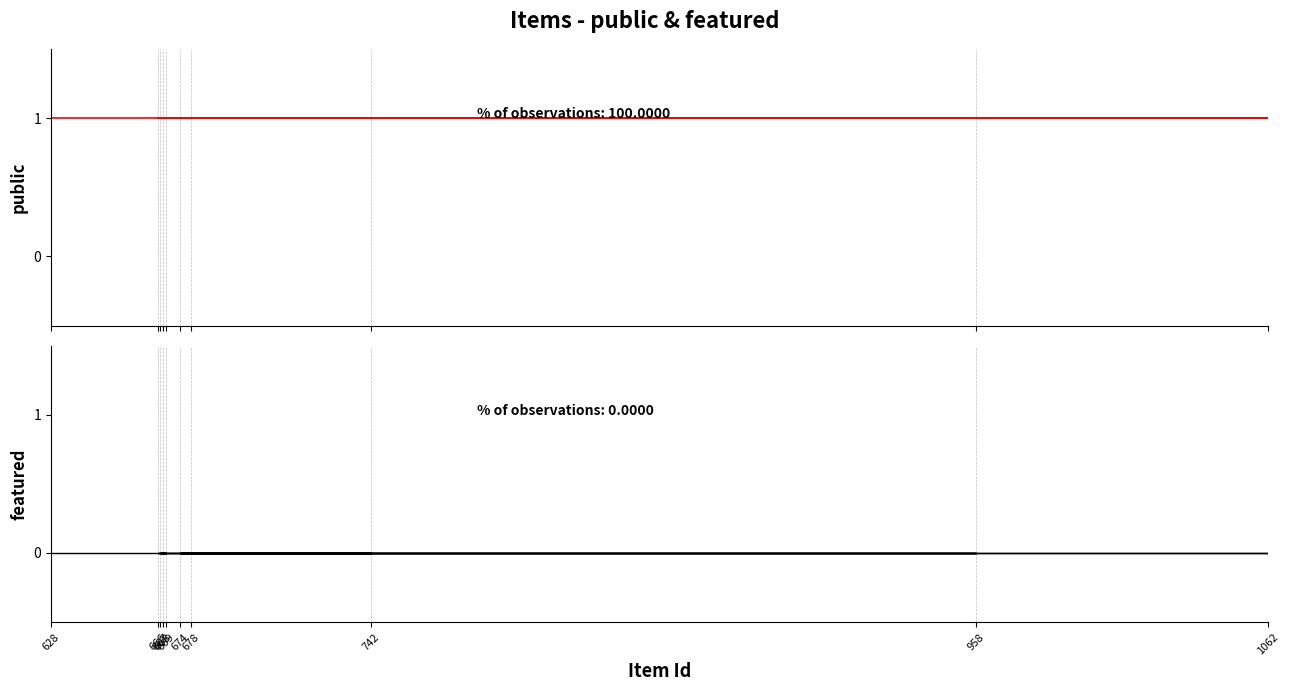

At how many categories does at least one series exceed 0?

10